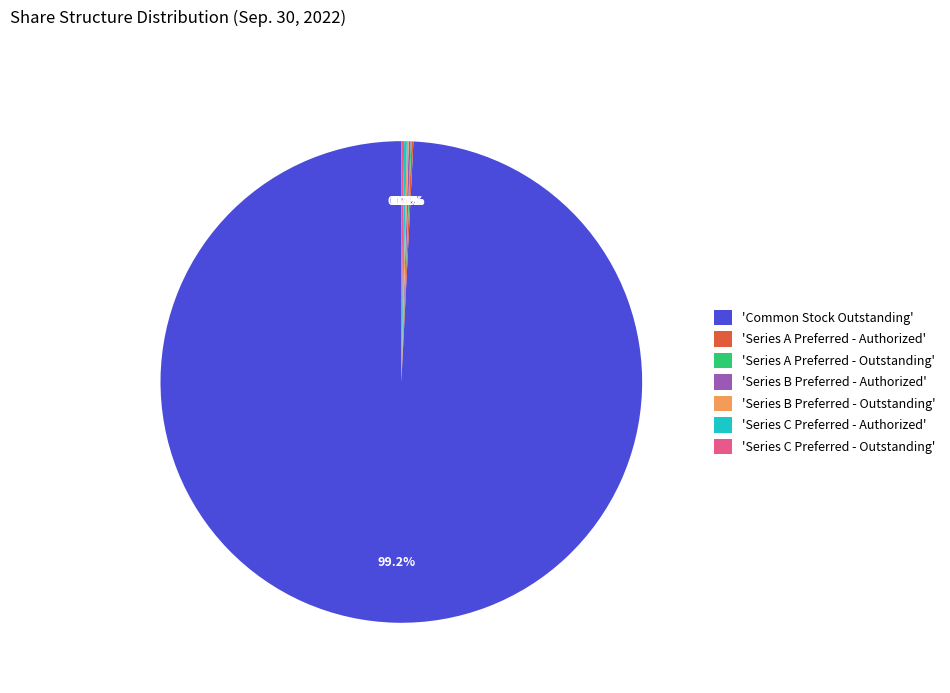

Which slice is the largest?

'Common Stock Outstanding'